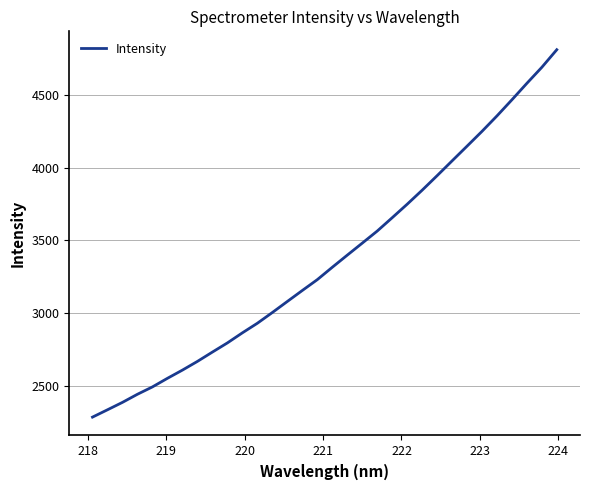

What is the maximum value shown in the chart?

4813.4